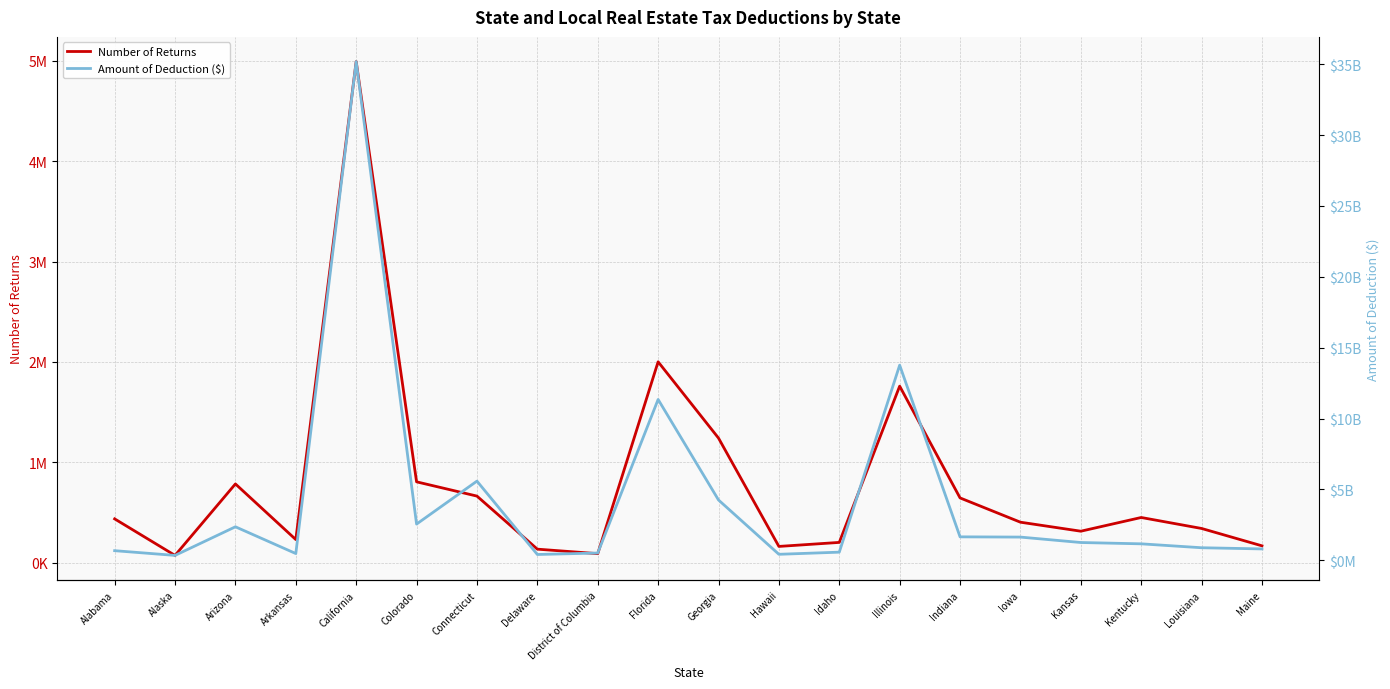

Reading right to left, transcribe all the data shown in this chart.

Number of Returns: Maine=167390	Louisiana=340430	Kentucky=449840	Kansas=313180	Iowa=402910	Indiana=644910	Illinois=1758540	Idaho=201550	Hawaii=161550	Georgia=1240960	Florida=2001200	District of Columbia=89370	Delaware=134380	Connecticut=663000	Colorado=805180	California=4992580	Arkansas=229860	Arizona=784240	Alaska=72020	Alabama=436100
Amount of Deduction ($): Maine=808107000	Louisiana=890741000	Kentucky=1166856000	Kansas=1259547000	Iowa=1642293000	Indiana=1659348000	Illinois=13766499000	Idaho=579329000	Hawaii=428553000	Georgia=4258964000	Florida=11349049000	District of Columbia=518880000	Delaware=414653000	Connecticut=5590246000	Colorado=2559966000	California=35178931000	Arkansas=481217000	Arizona=2368376000	Alaska=350278000	Alabama=683864000